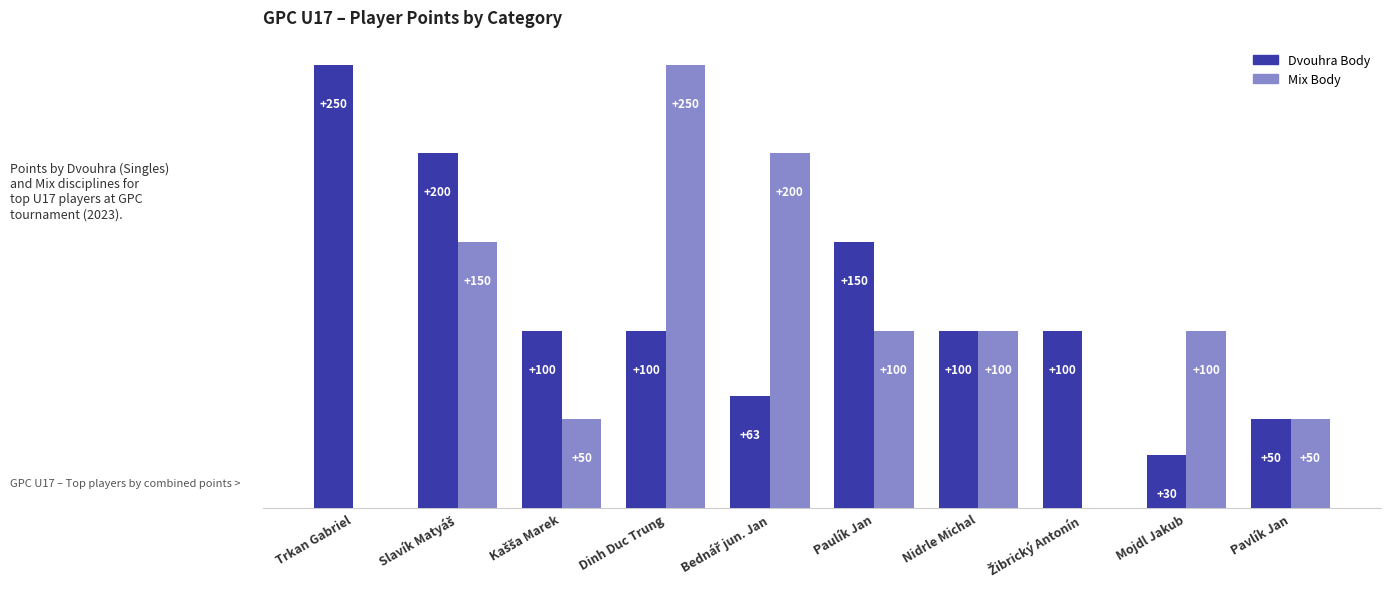

At which label does Mix Body reach its peak?

Dinh Duc Trung